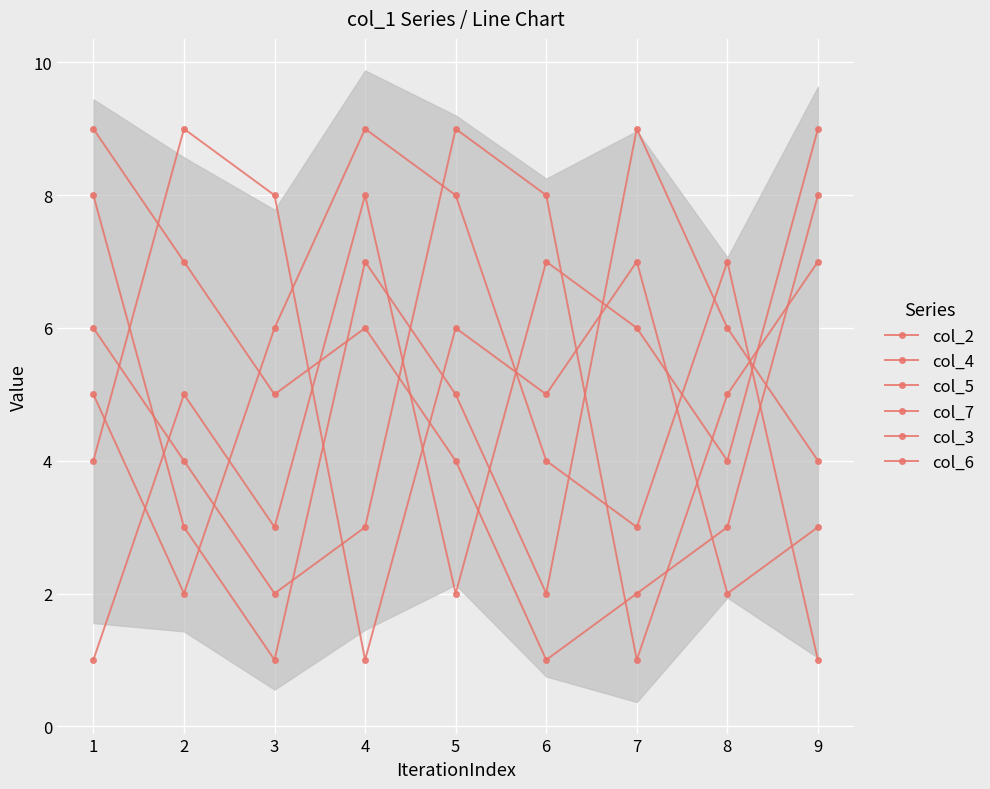

Is the value of col_4 at 6 greater than the value of col_5 at 3?

No